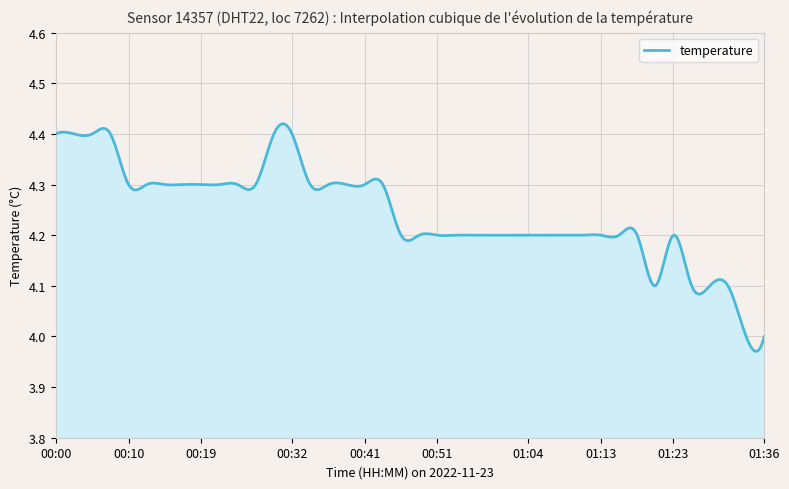

What is the difference between the maximum and minimum values?

0.4